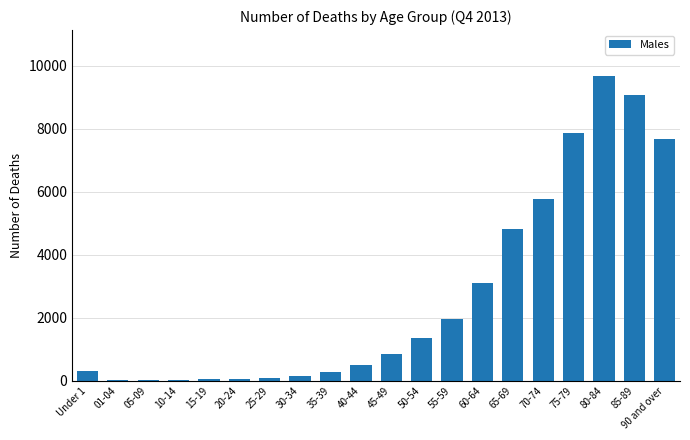

Is it true that the value at 01-04 is 39?

True